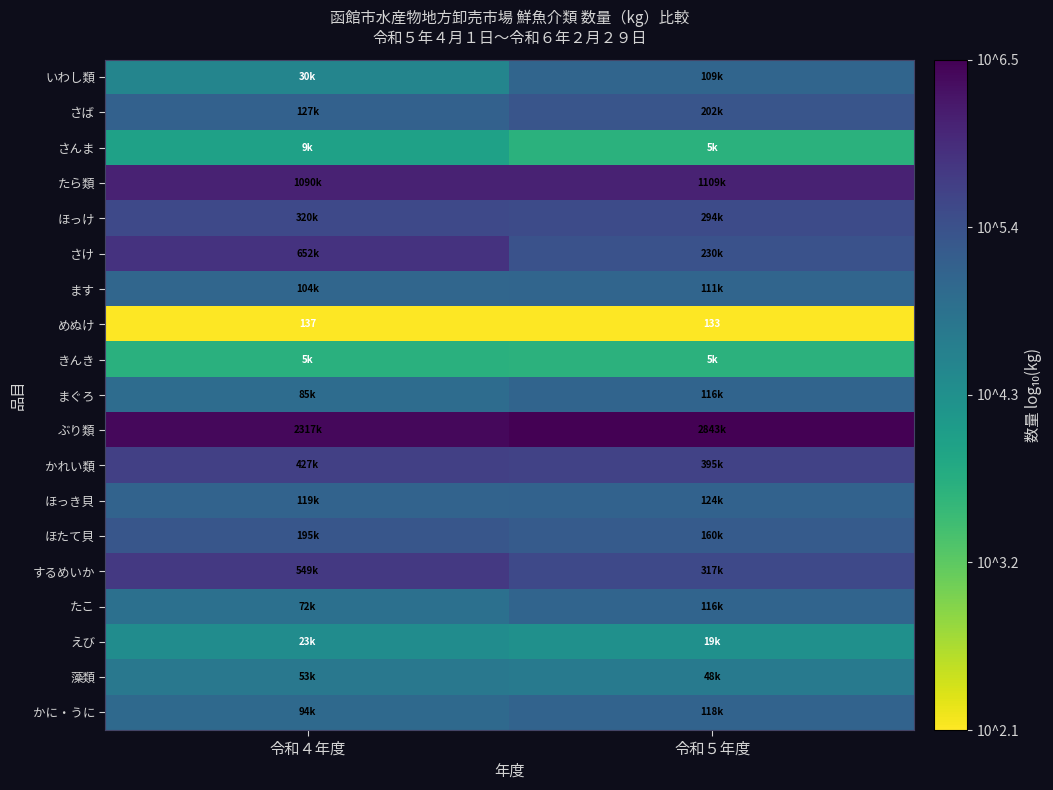

What is the minimum value for かれい類?

5.6